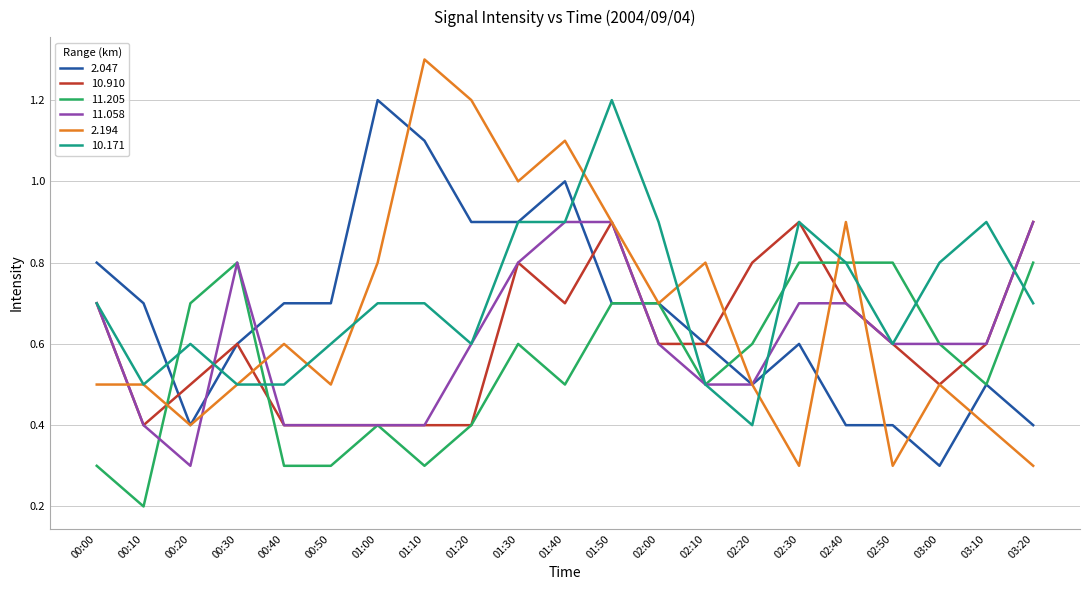

Which series has the widest spread of values?

2.194